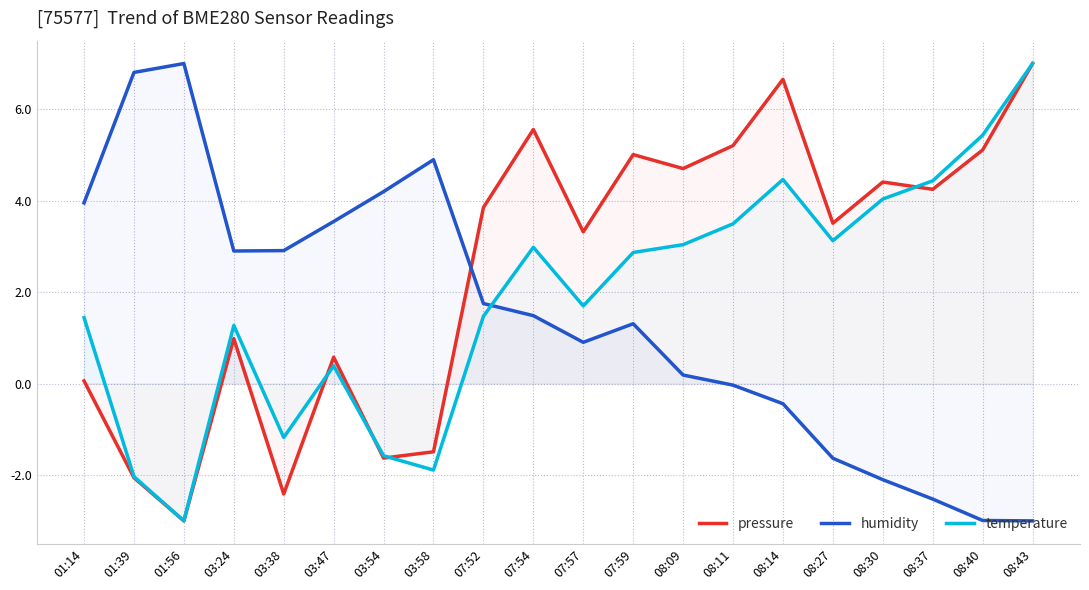

How many values in pressure are above zero?

15